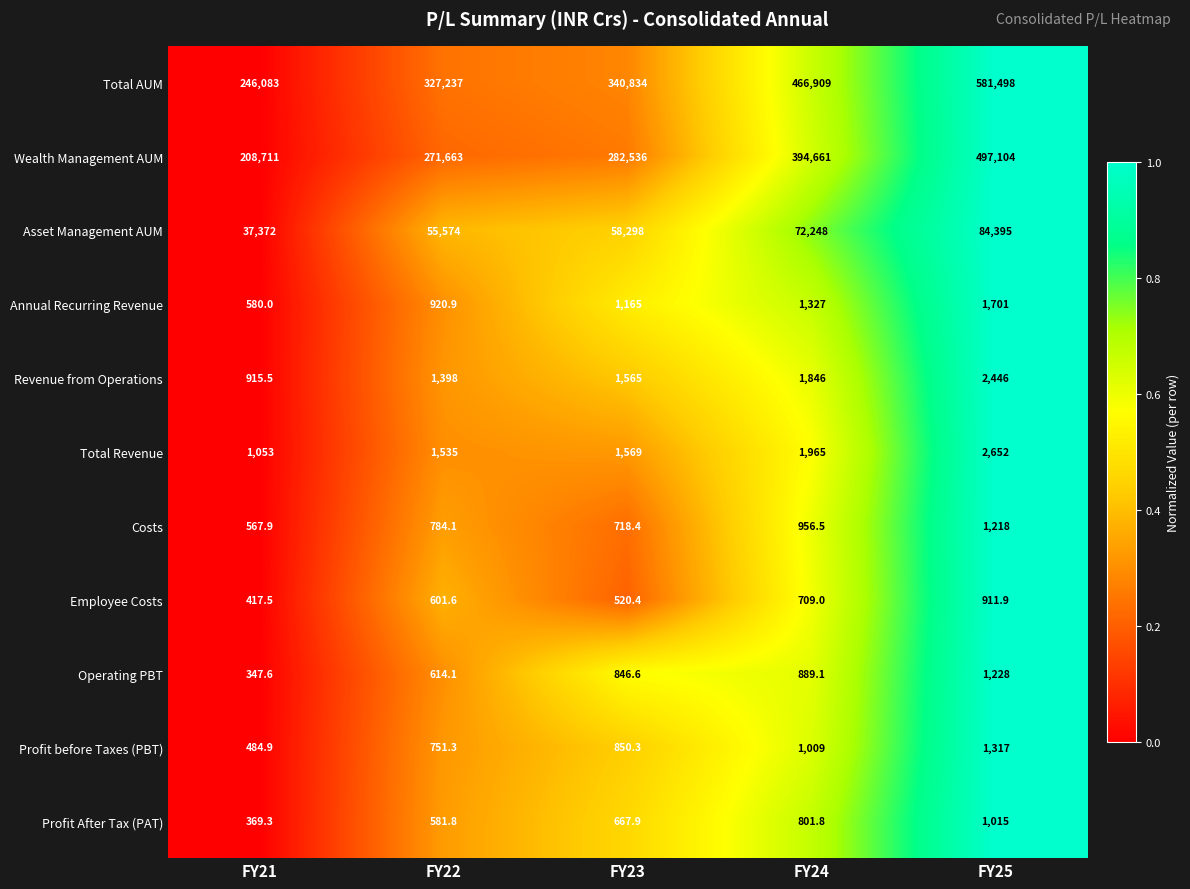

Count the number of data series in this chart.

11